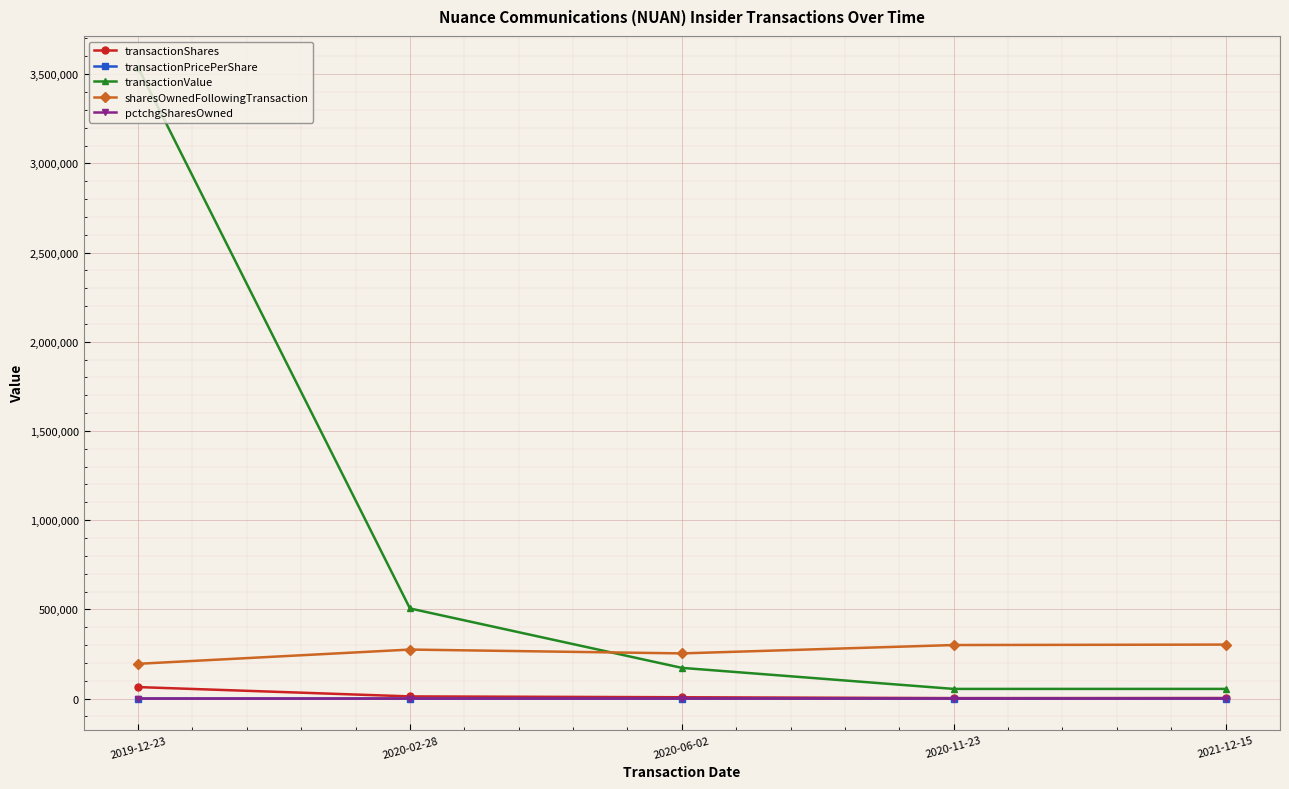

Which series has the widest spread of values?

transactionValue